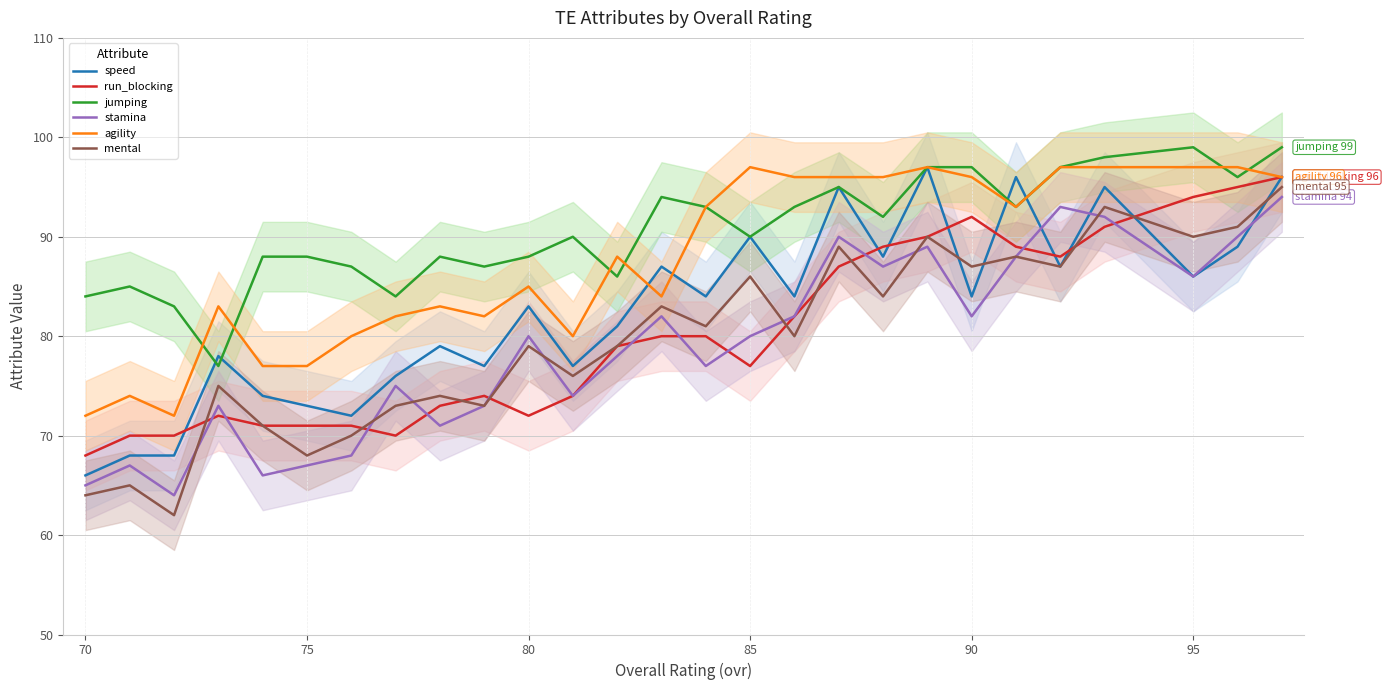

What is the highest value of the run_blocking series?

96